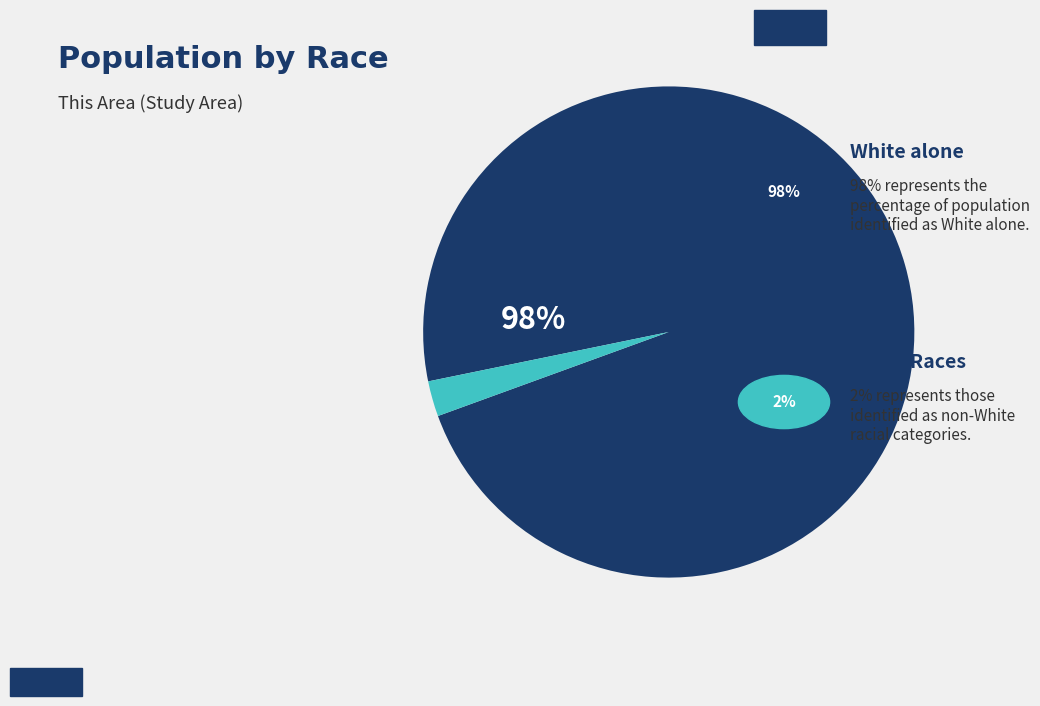

Count the number of slices in the pie.

7